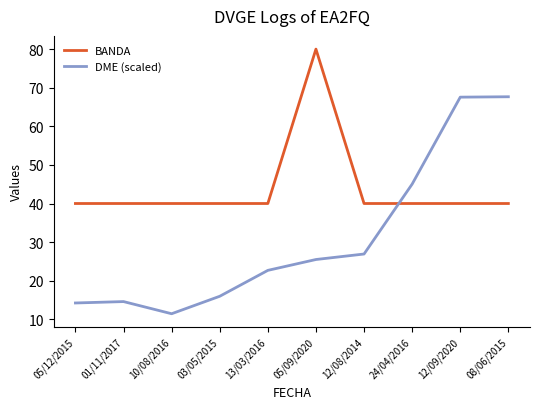

What is the total value across all series at 12/08/2014?

66.9